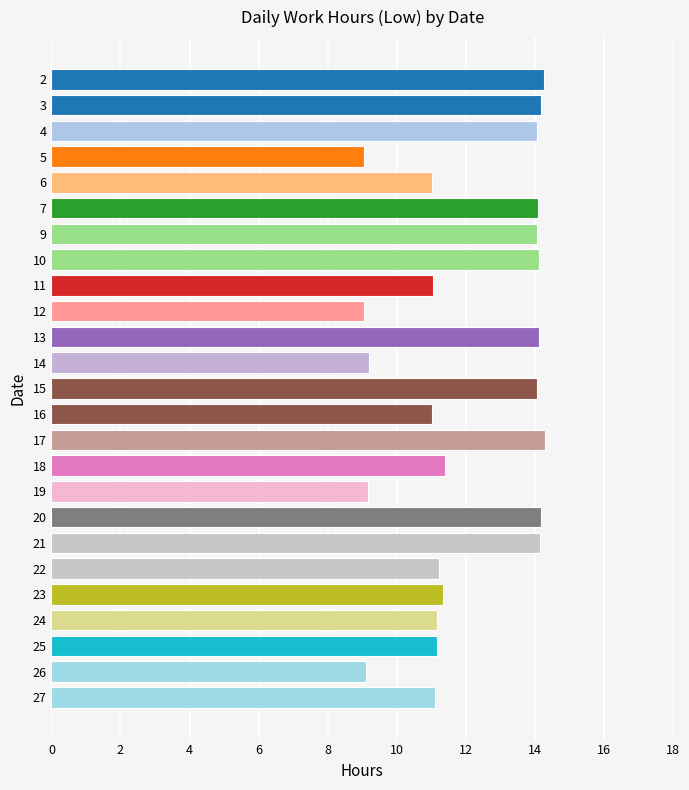

How many bars are there in total?

25